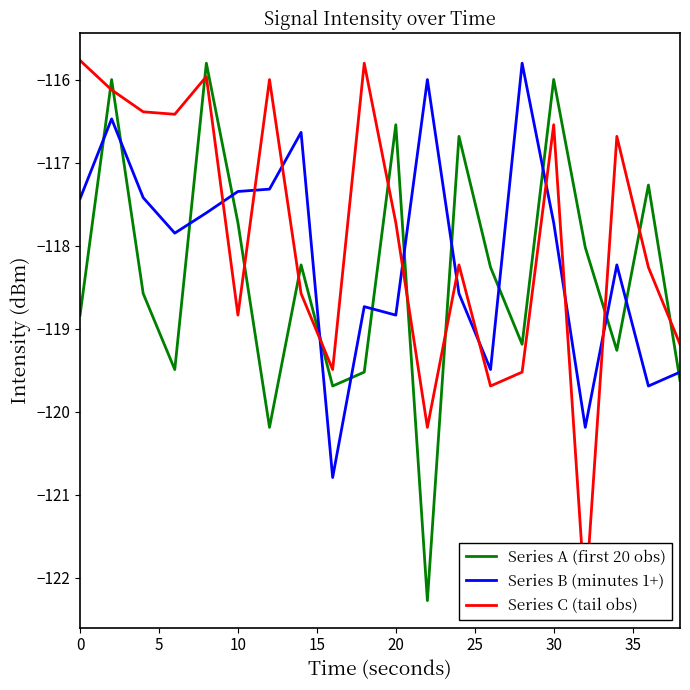

True or false: Series A (first 20 obs) and Series B (minutes 1+) cross at least once.

True